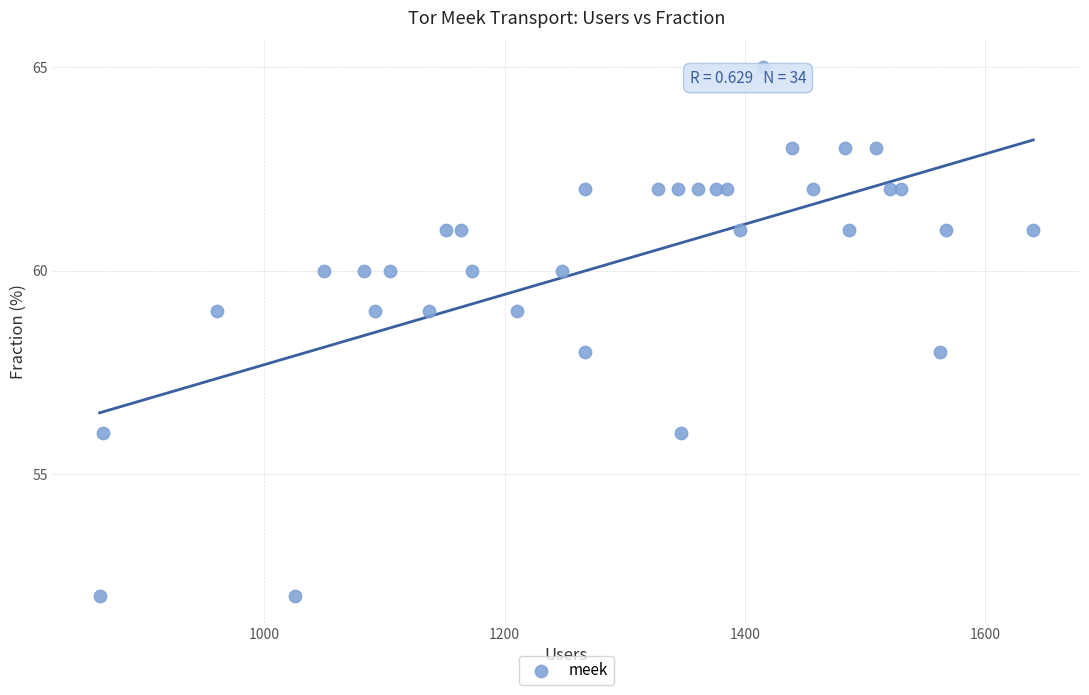

What is the range of X values (max minus min)?

777